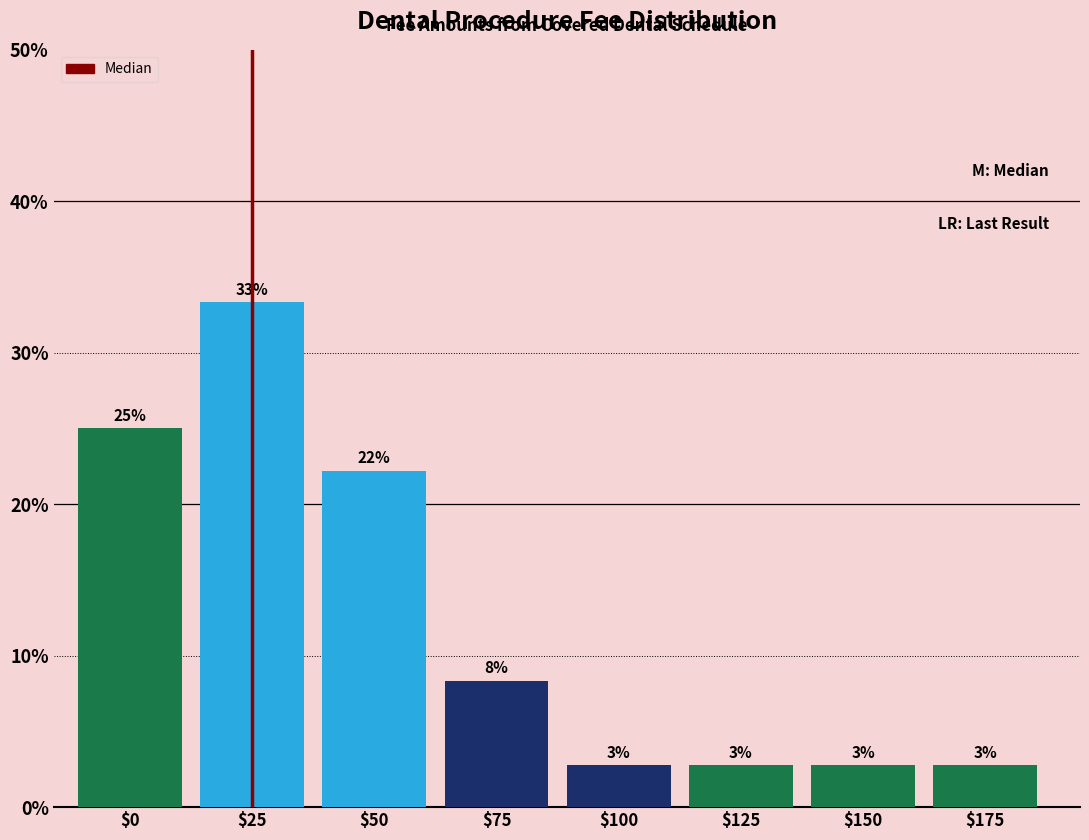

How many bars are there in total?

8